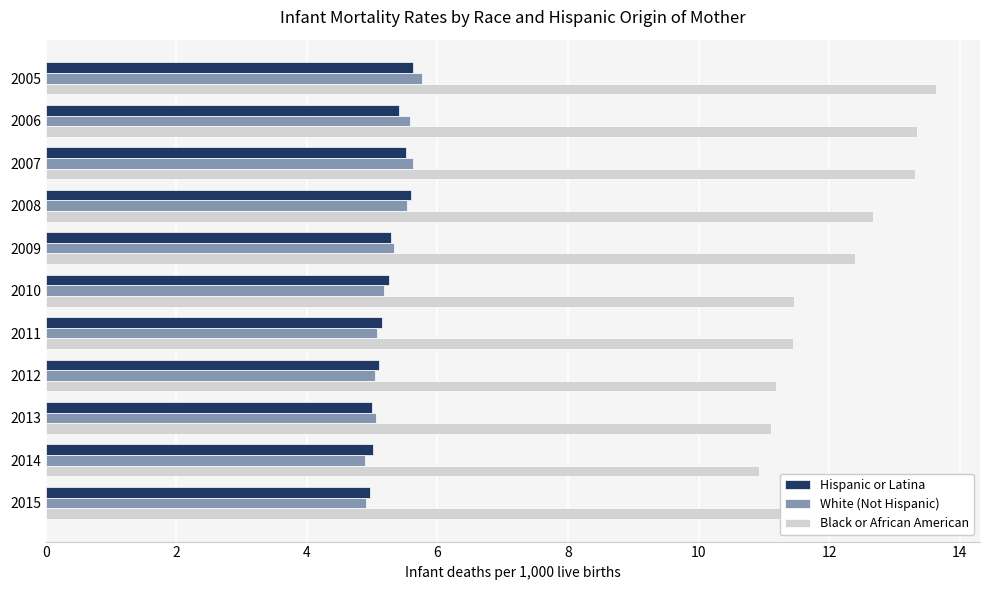

Is it true that White (Not Hispanic) equals 5.1 at 2011?

True